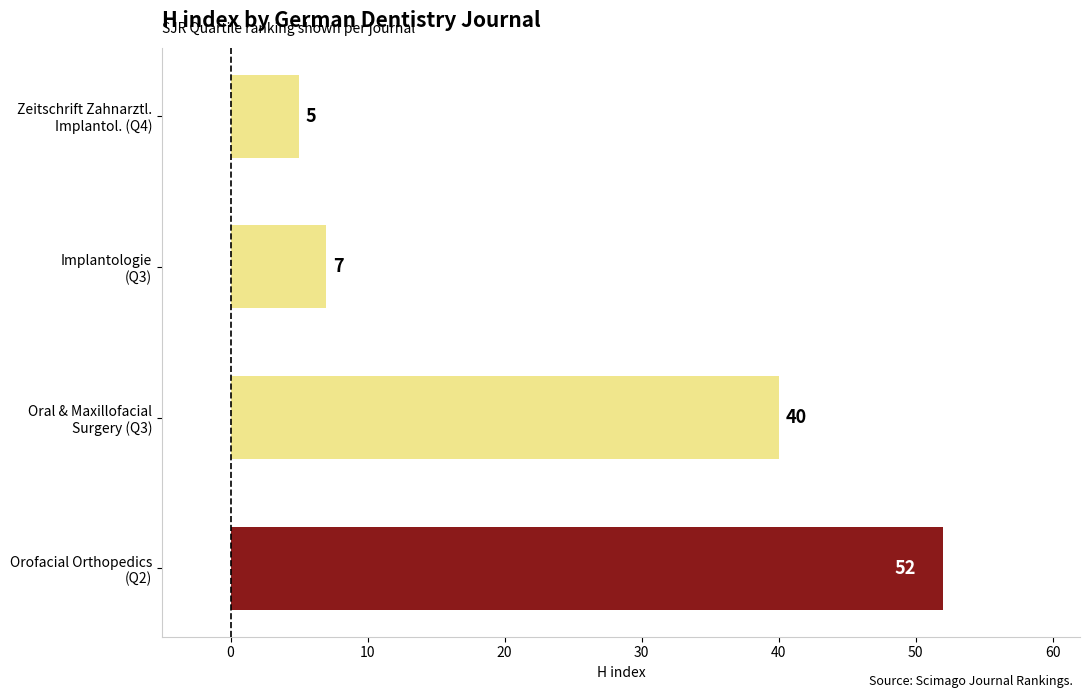

Are the bars grouped side by side (vs. stacked)?

No